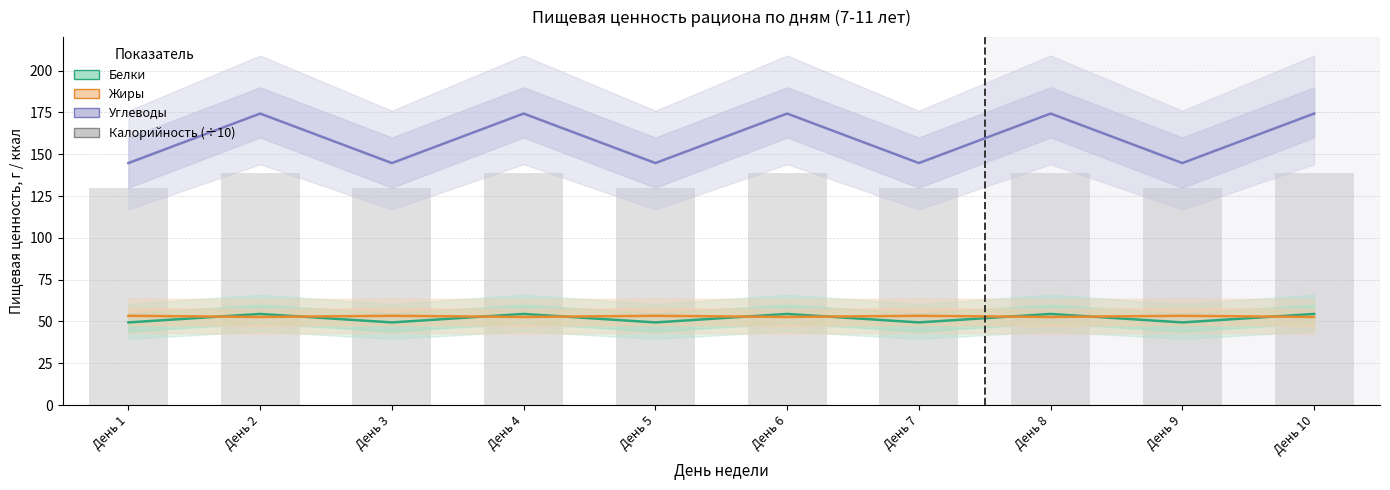

What is the total value across all series at День 1?

247.5